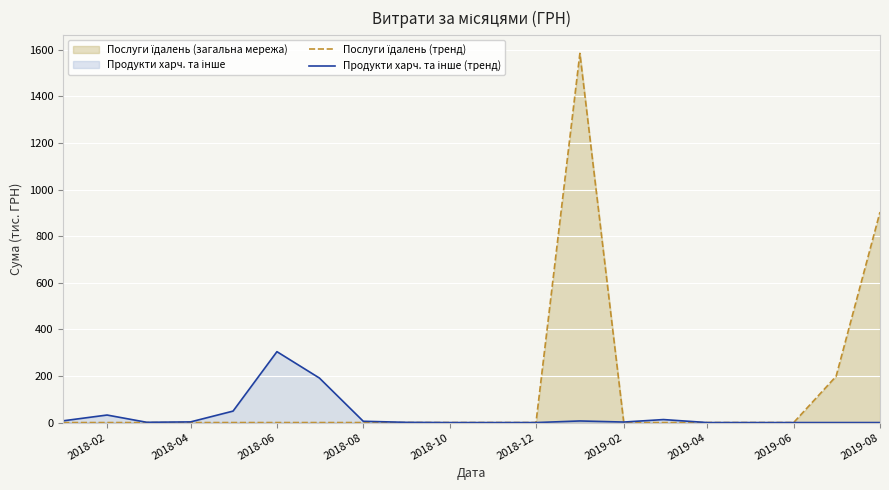

What is the difference between the highest and lowest values at 2018-06?

304.4